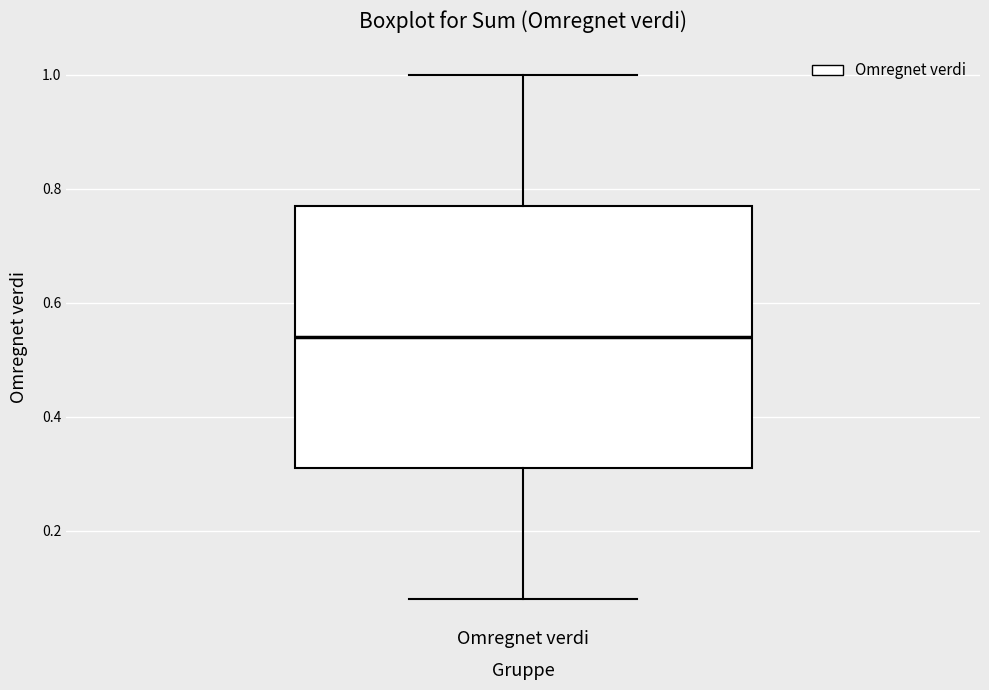

Transcribe this box plot: give where the median line is, the range the box spans, and where the two whiskers end, as read against the y-axis. The values are not printed on the chart, so give them approximately, as read against the axis.

median 0.54, box 0.32 to 0.78, whiskers 0.08 to 1.00